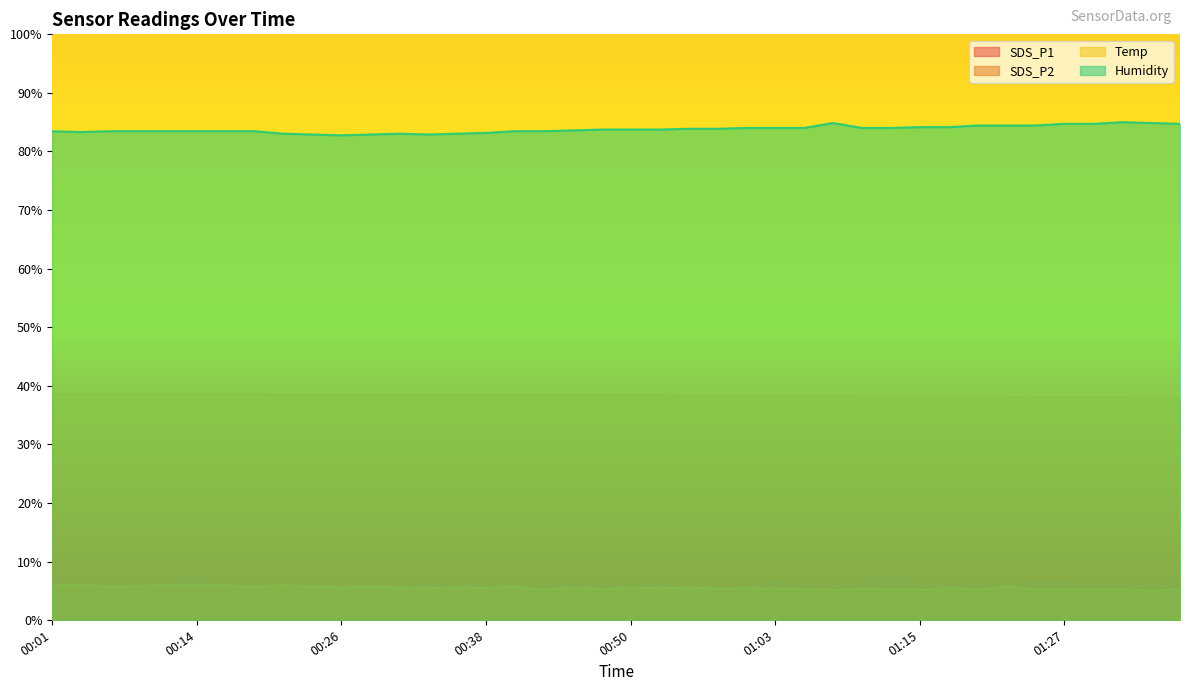

Which series changed the most between 00:06 and 00:45?

SDS_P1